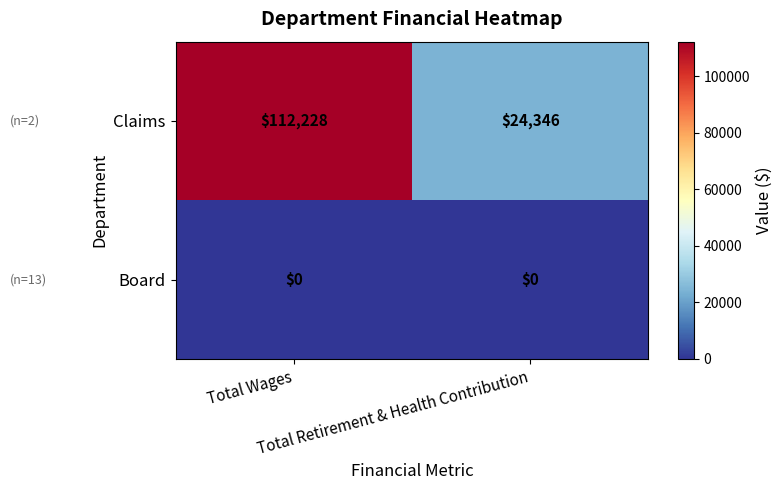

What is the maximum value shown in the chart?

112228